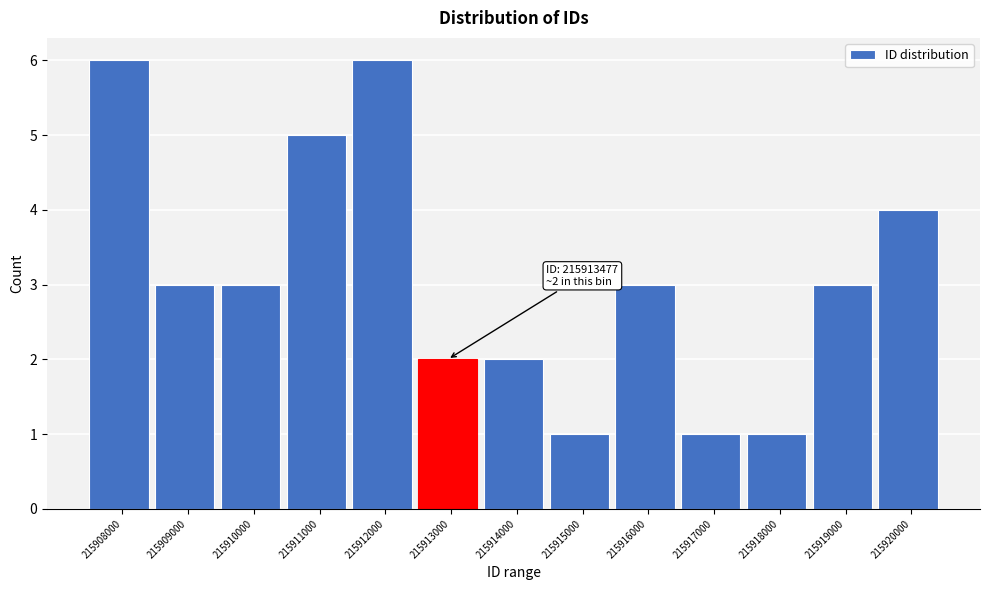

Reading left to right, list all the values displayed in this chart.

215908000=6	215909000=3	215910000=3	215911000=5	215912000=6	215913000=2	215914000=2	215915000=1	215916000=3	215917000=1	215918000=1	215919000=3	215920000=4